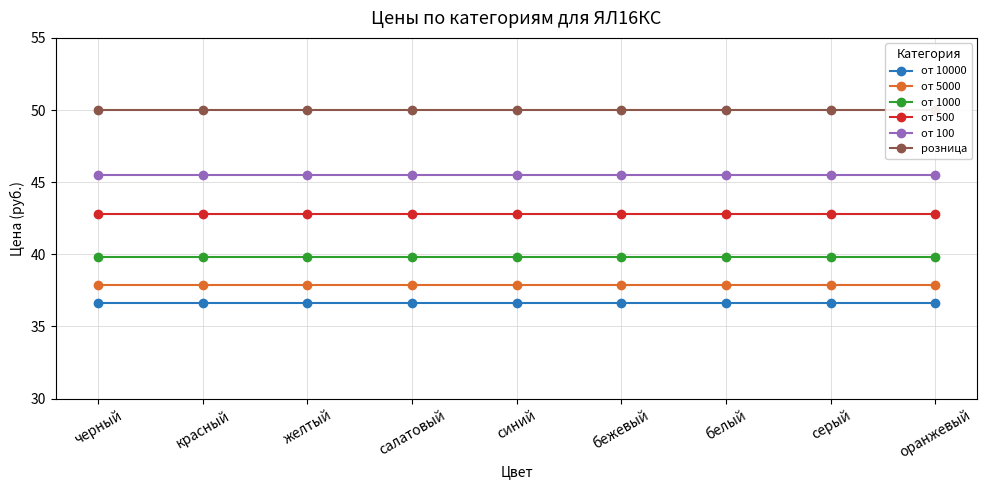

True or false: от 5000 and от 1000 intersect in this chart.

False